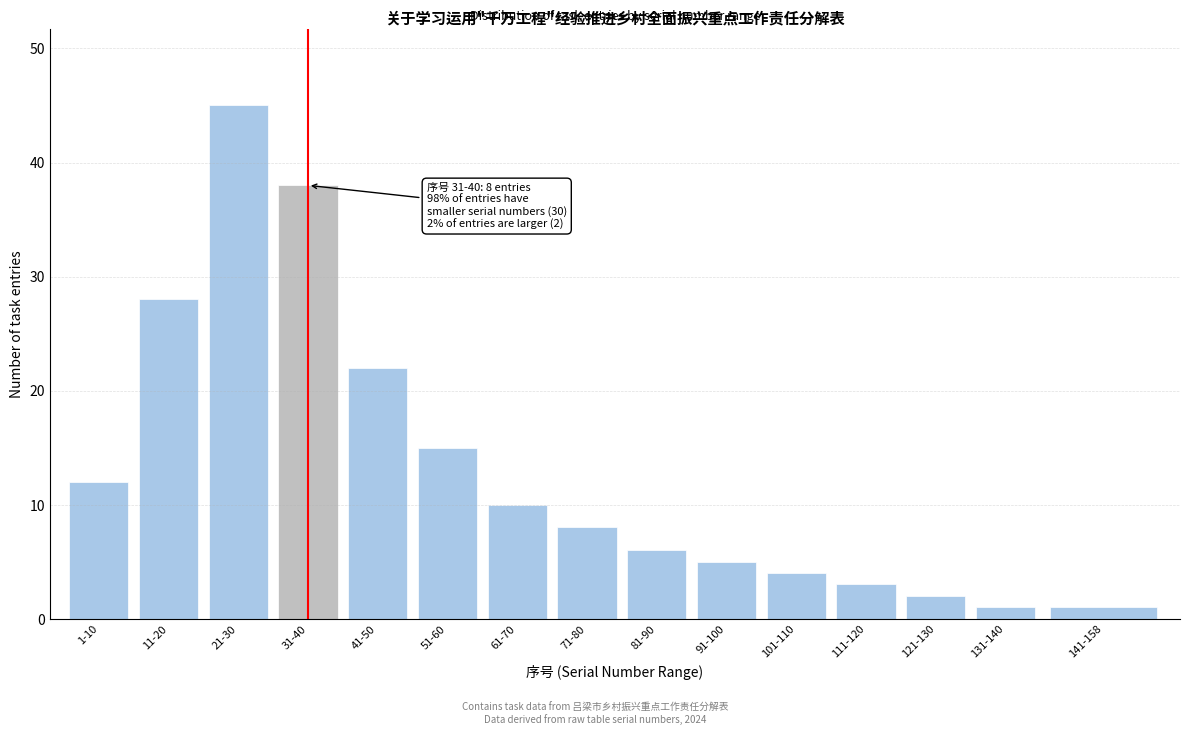

Reading left to right, extract all data points from this chart.

12	28	45	38	22	15	10	8	6	5	4	3	2	1	1